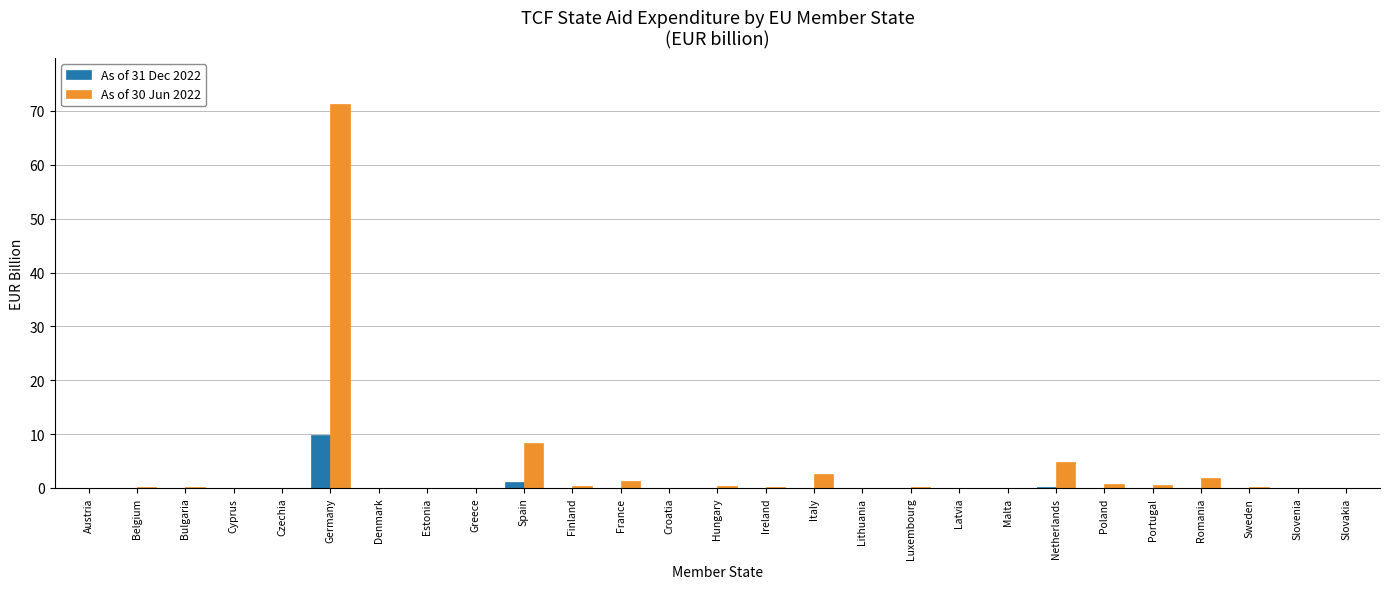

At which category is the sum across all series the highest?

Germany